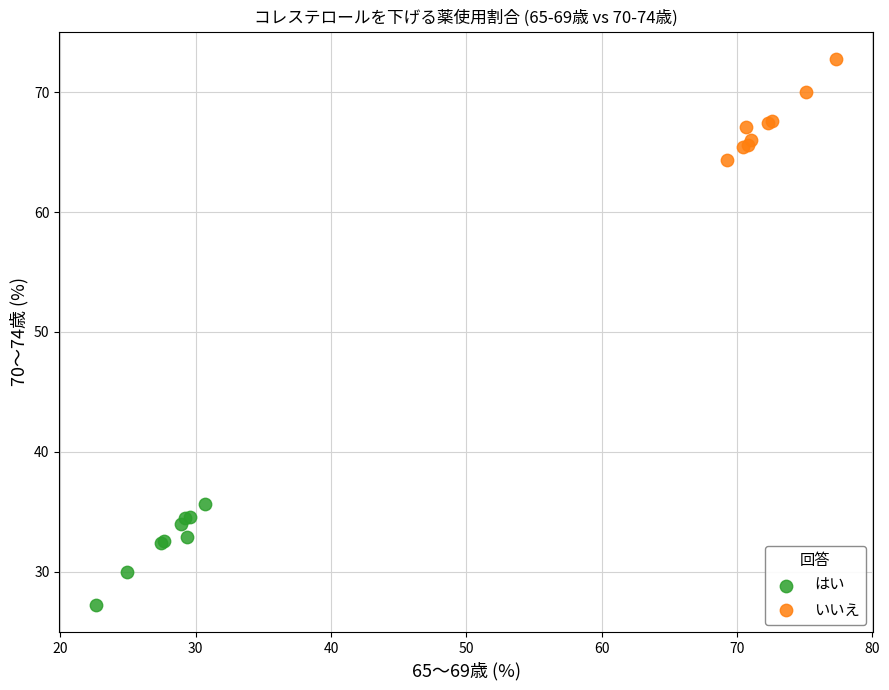

Which series reaches the maximum Y coordinate?

いいえ